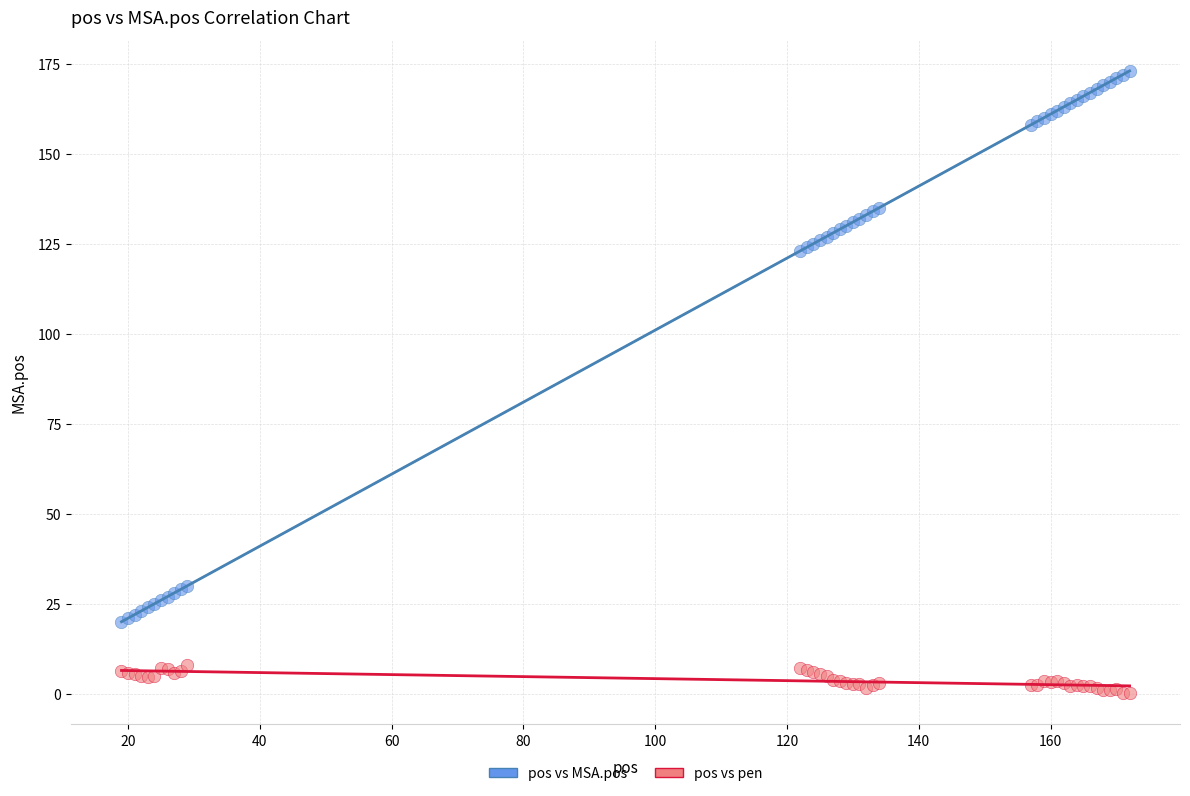

Which series has the widest spread of Y values?

pos vs MSA.pos